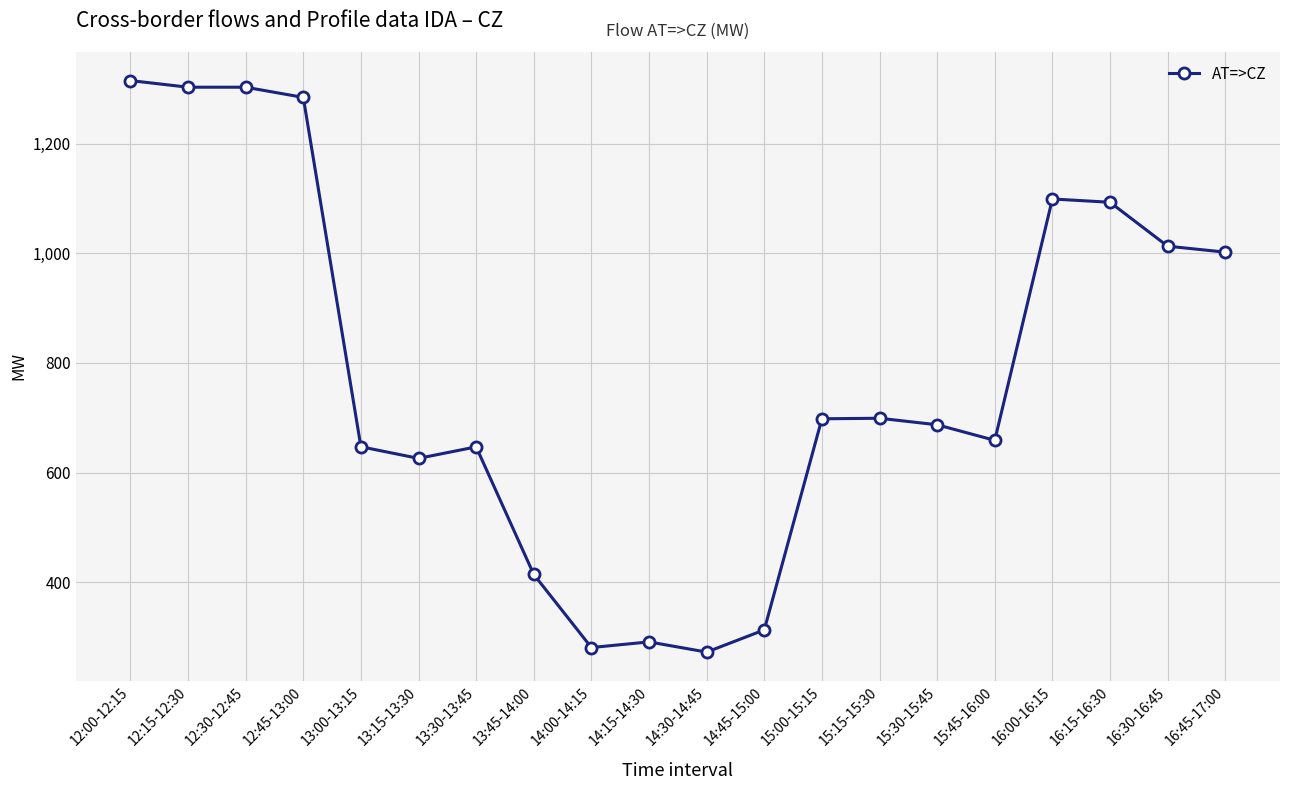

What is the maximum value shown in the chart?

1315.0